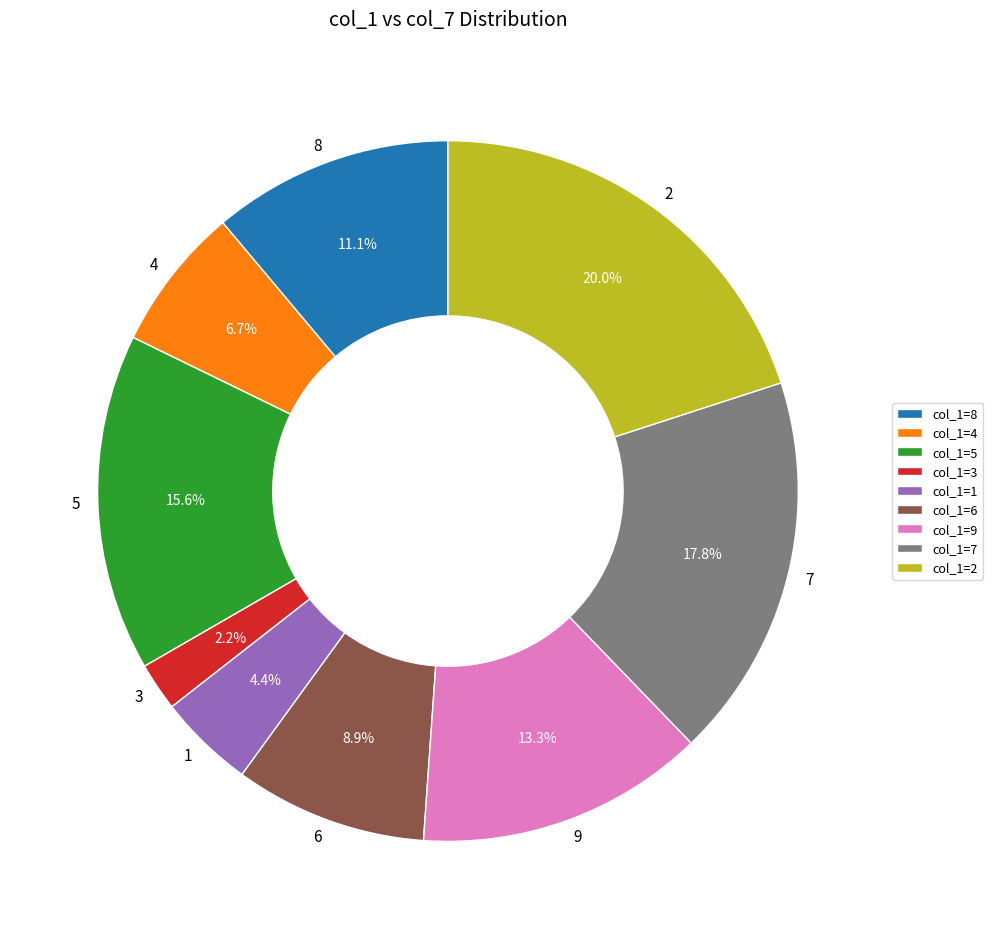

To the nearest percent, what percentage of the pie is 9?

13%